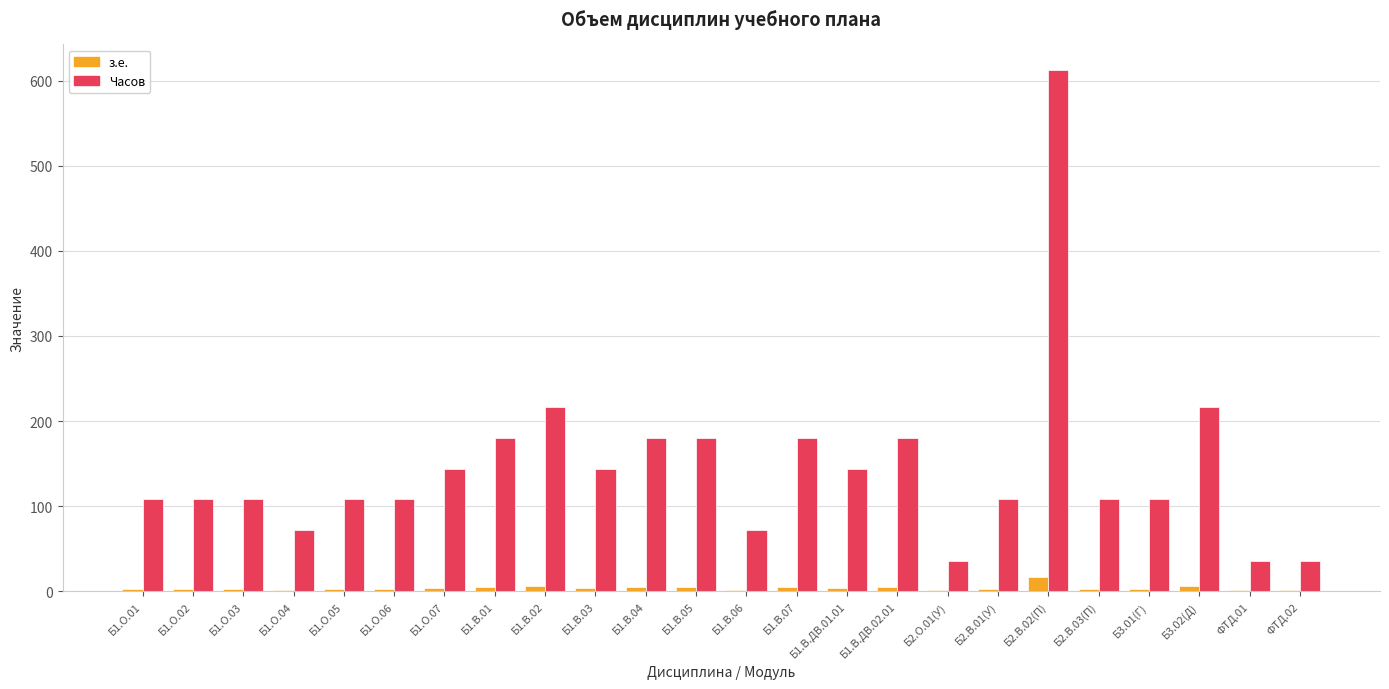

At which category is the sum across all series the highest?

Б2.В.02(П)